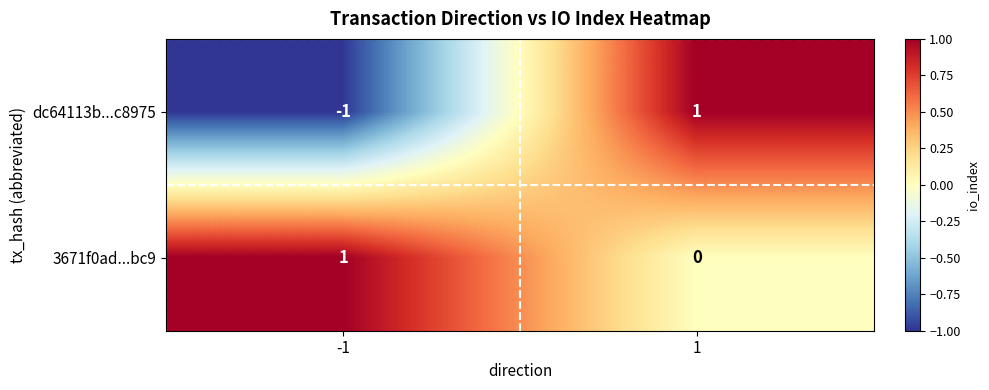

Which category has the lowest value across all series?

-1